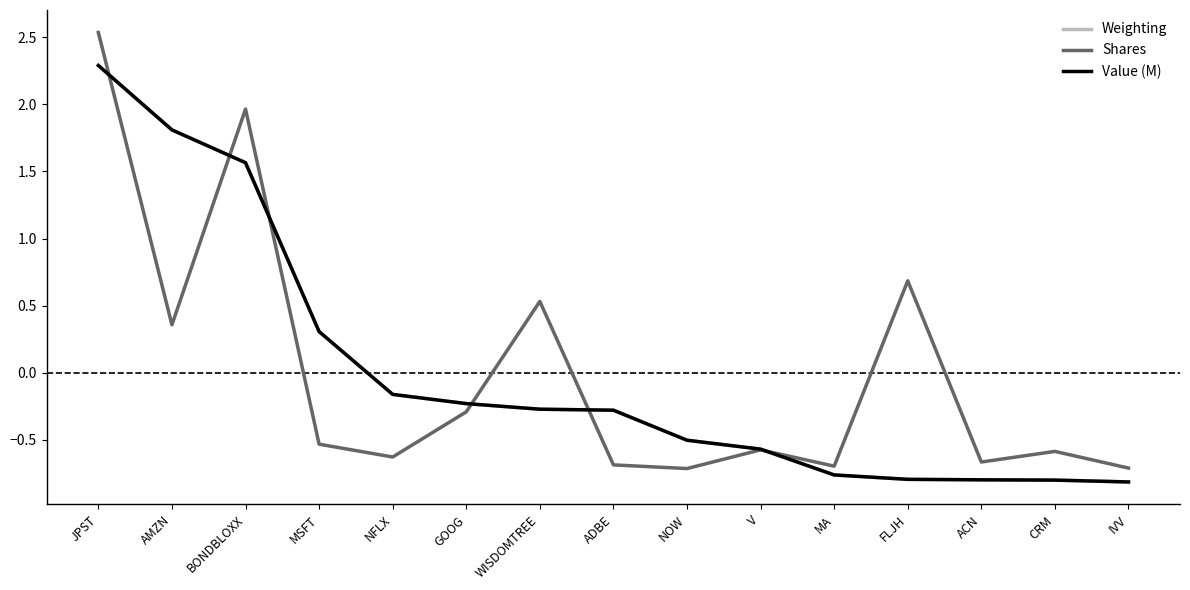

At which label does Shares reach its peak?

JPST